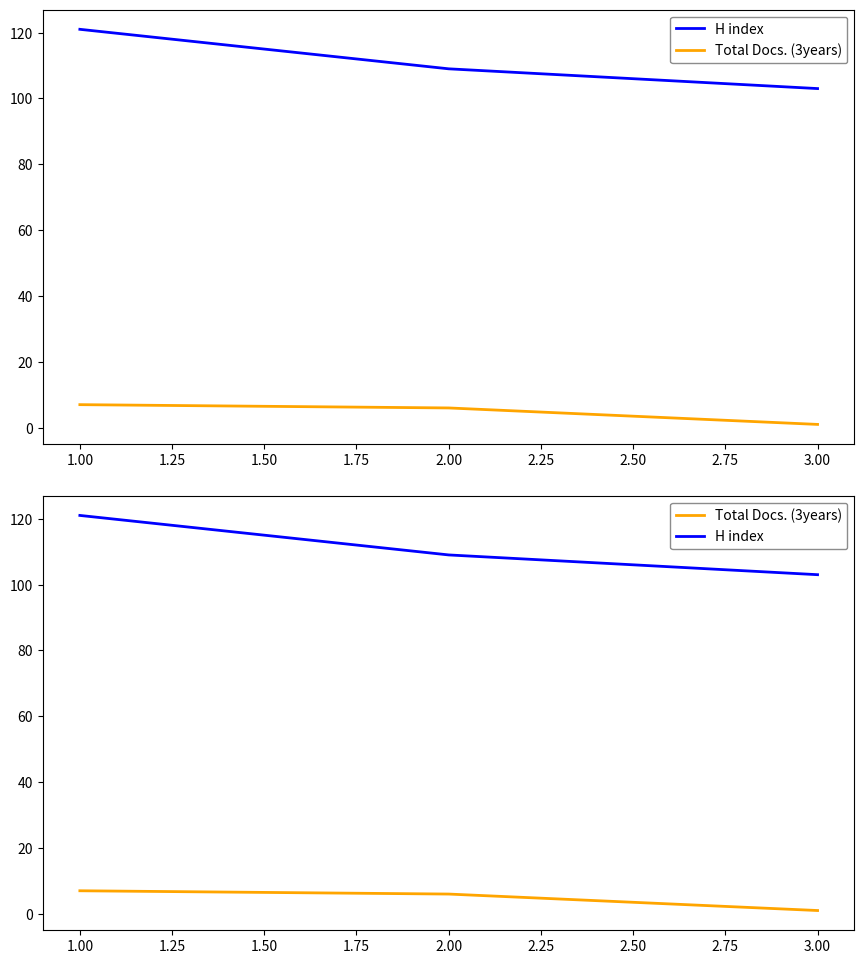

Count the Total Docs. (3years) values in the range 1 to 7.

3